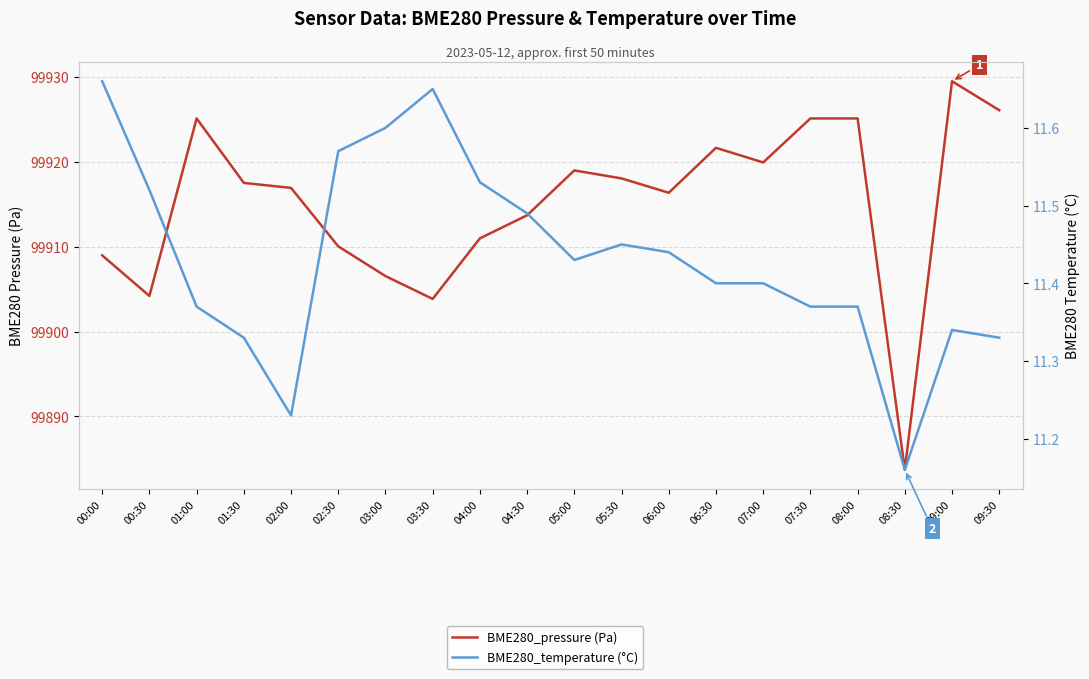

How many lines are shown in the chart?

2